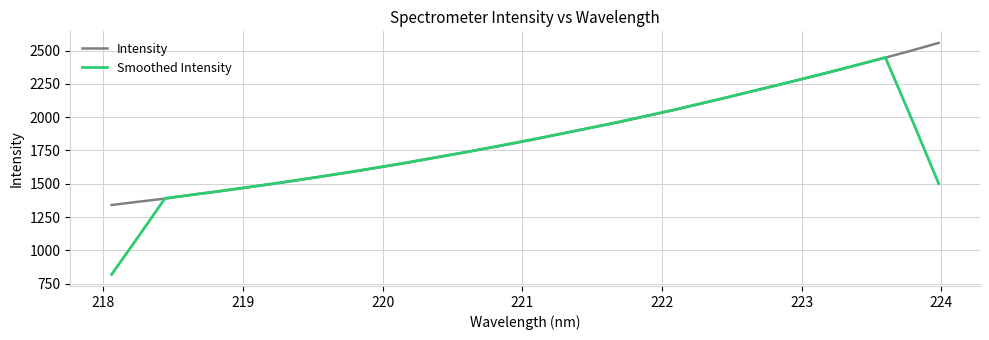

Rank the series by their maximum value, from highest to lowest.

Intensity, Smoothed Intensity